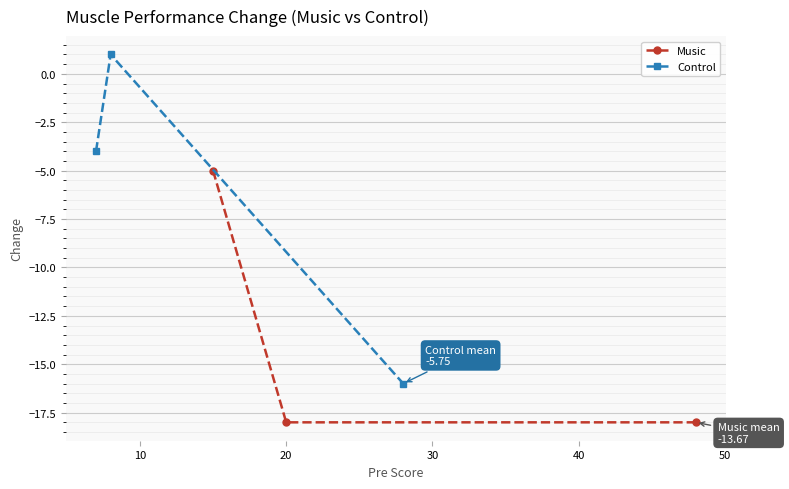

What is the maximum value for Music?

-5